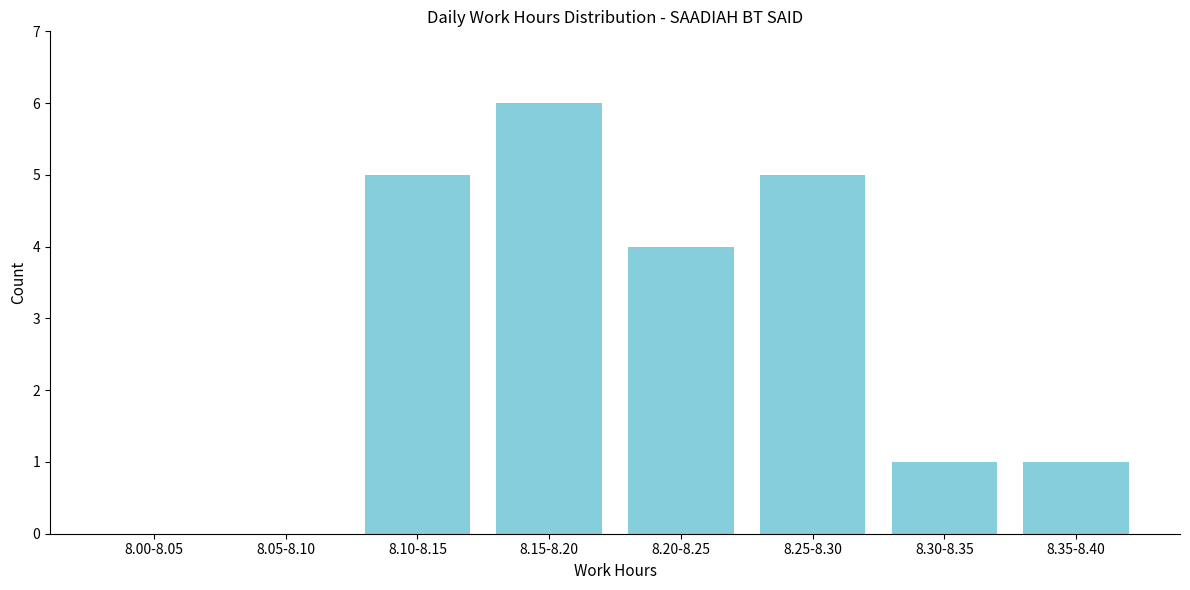

Reading left to right, transcribe all the data shown in this chart.

8.00-8.05=0	8.05-8.10=0	8.10-8.15=5	8.15-8.20=6	8.20-8.25=4	8.25-8.30=5	8.30-8.35=1	8.35-8.40=1